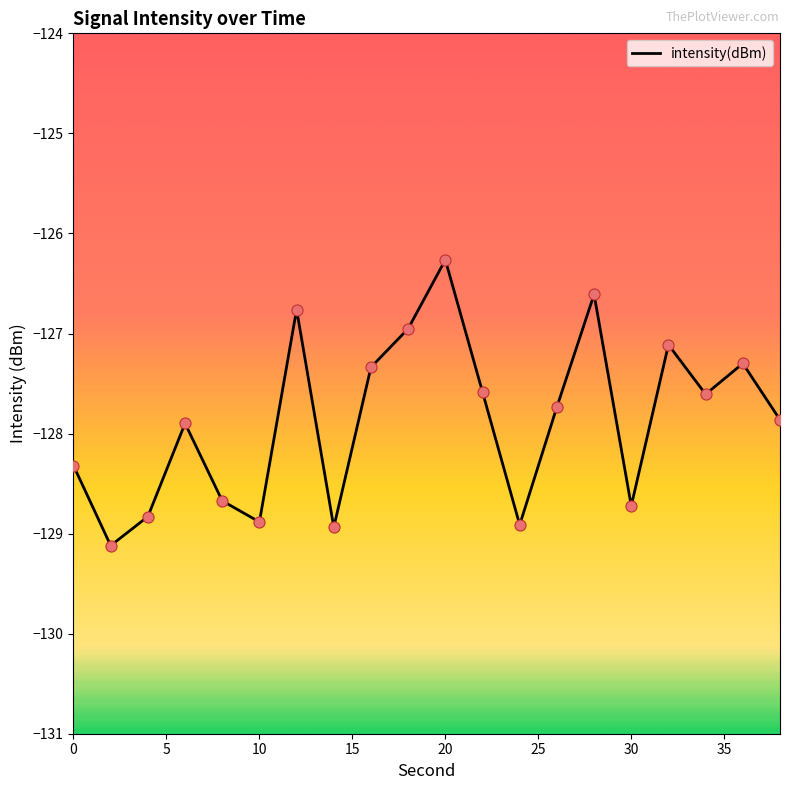

What is the difference between the maximum and minimum values?

2.9